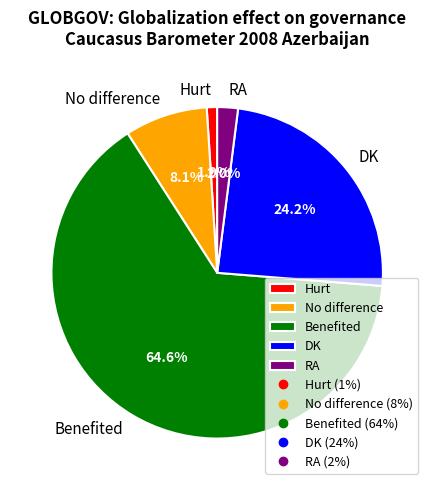

What percentage is the RA slice, to the nearest percent?

2%